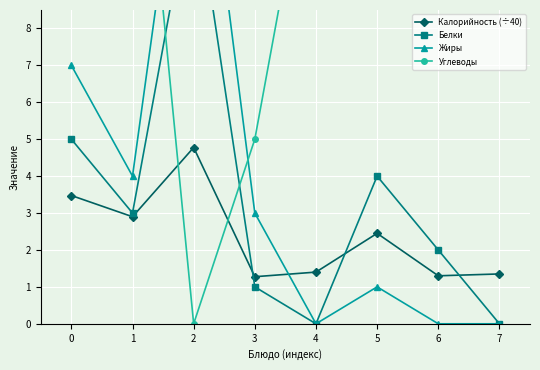

List the labels in order of Жиры value, smallest first.

4, 6, 7, 5, 3, 1, 0, 2